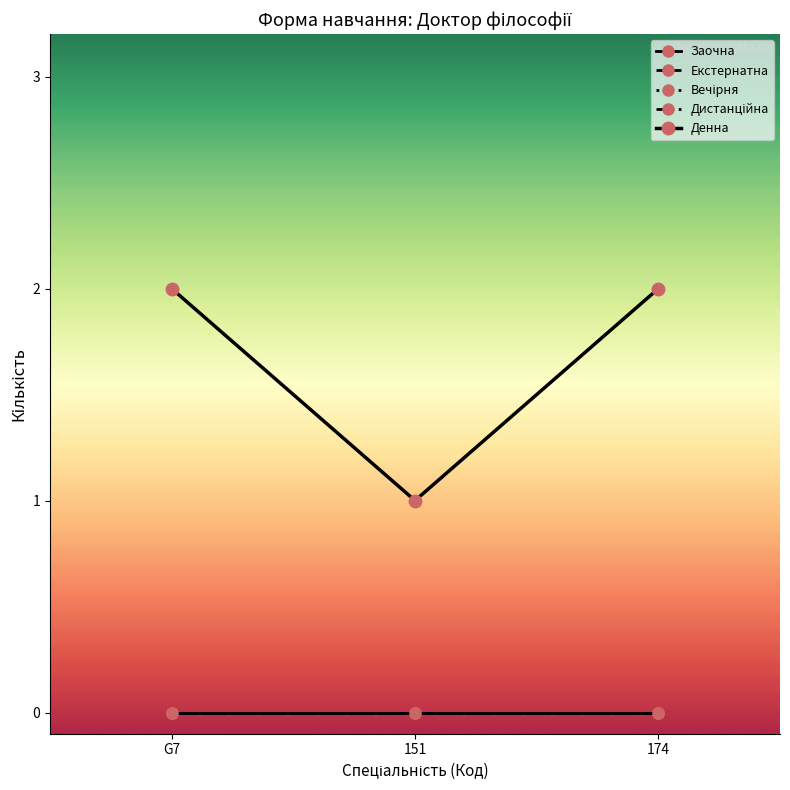

Does the chart have visible grid lines?

No